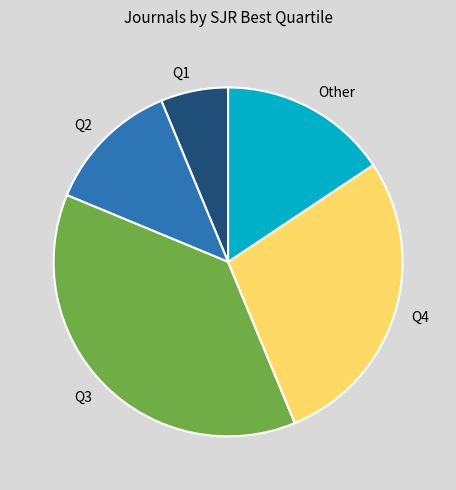

Is there any slice that represents more than half of the pie?

No